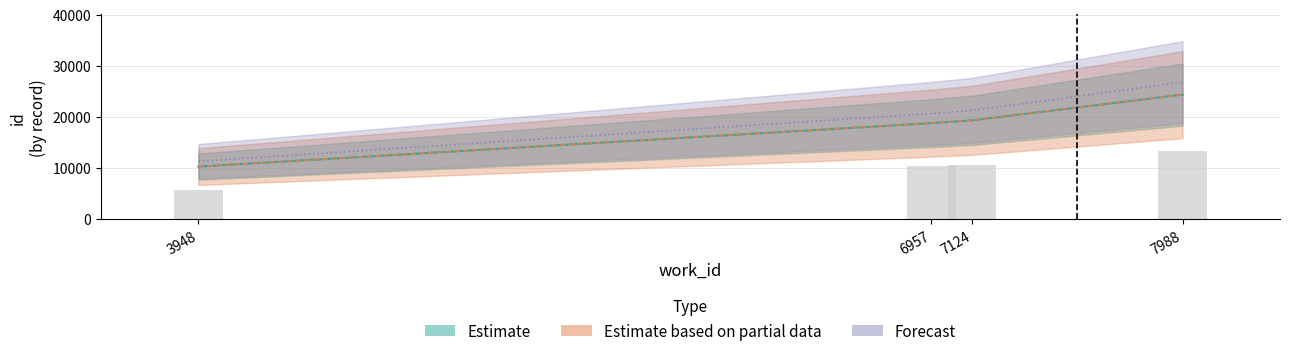

At which label is id closest to 17298?

6957